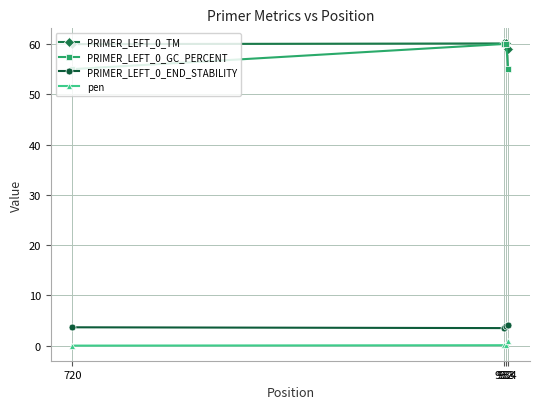

At how many categories does at least one series exceed 43?

4